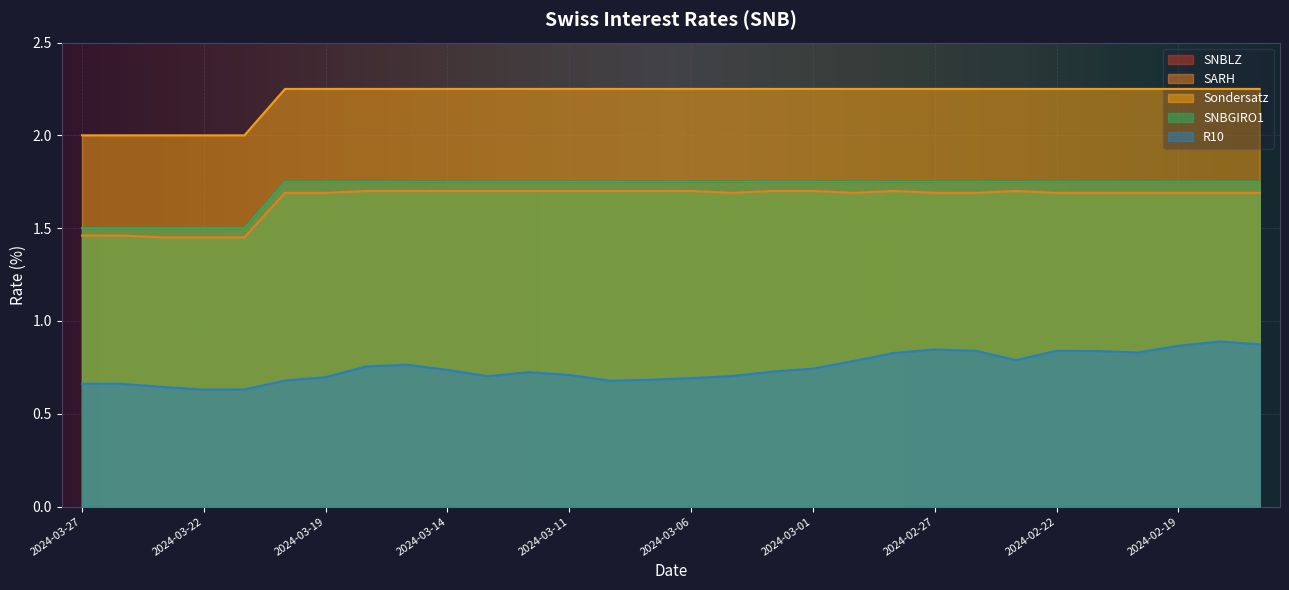

Which series has the largest range (max minus min)?

R10